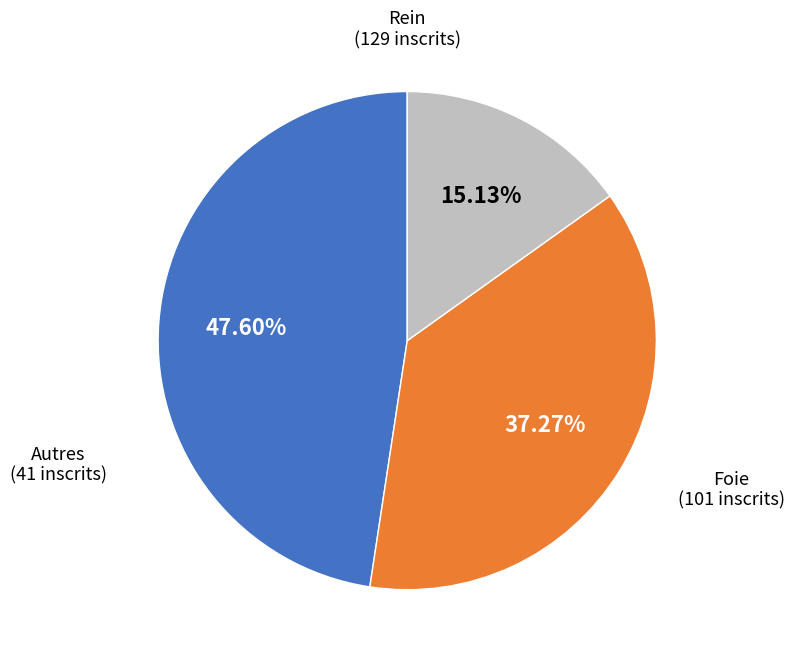

Is there a majority slice in this chart?

No